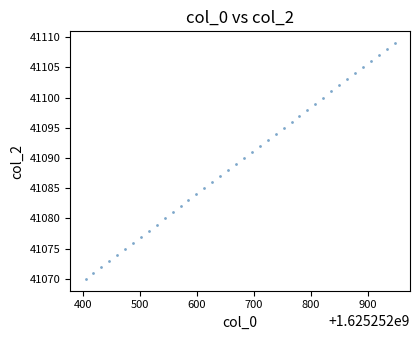

What is the range of Y values (max minus min)?

39